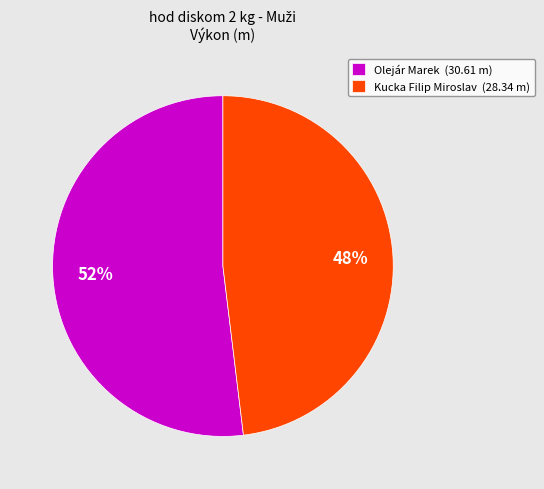

Does Olejár Marek represent more than half of the total?

Yes